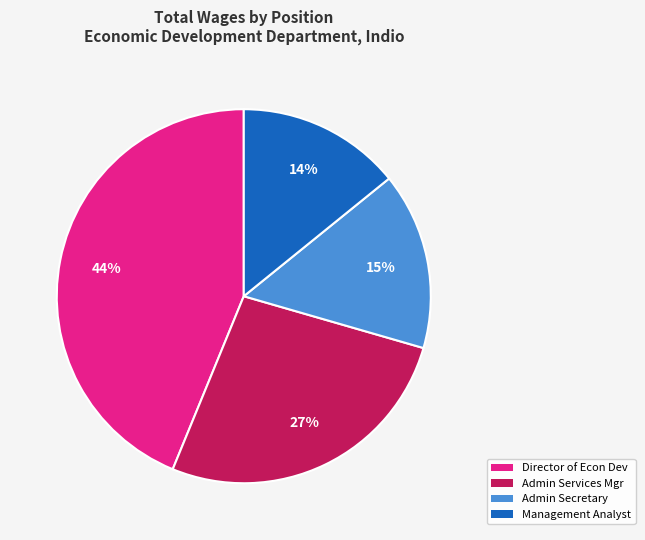

Count the number of slices in the pie.

4